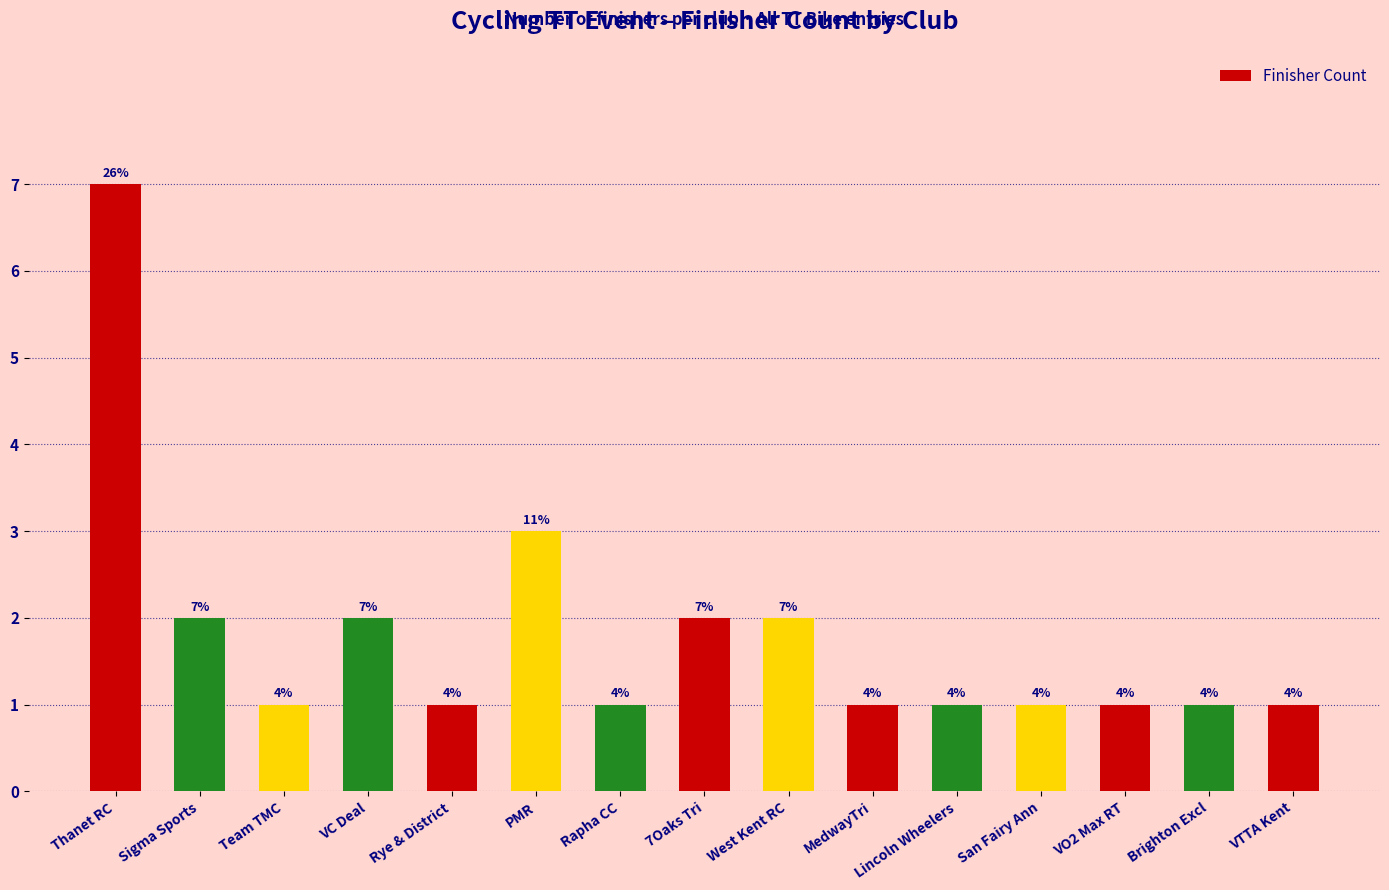

What is the smallest value displayed?

1